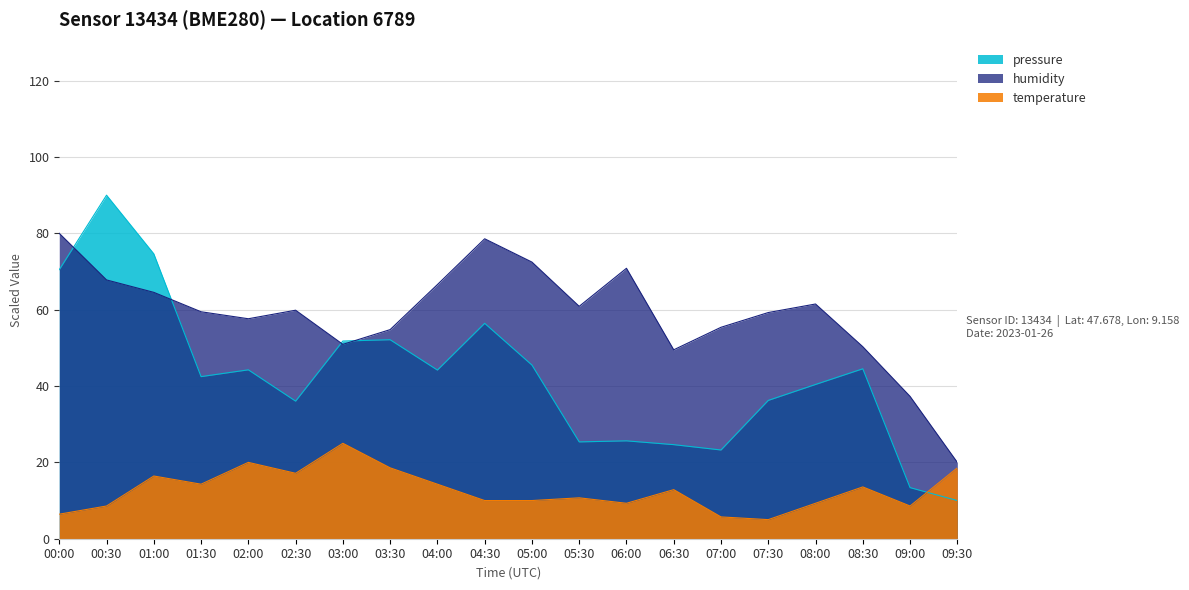

Where is the first local maximum for humidity?

02:30